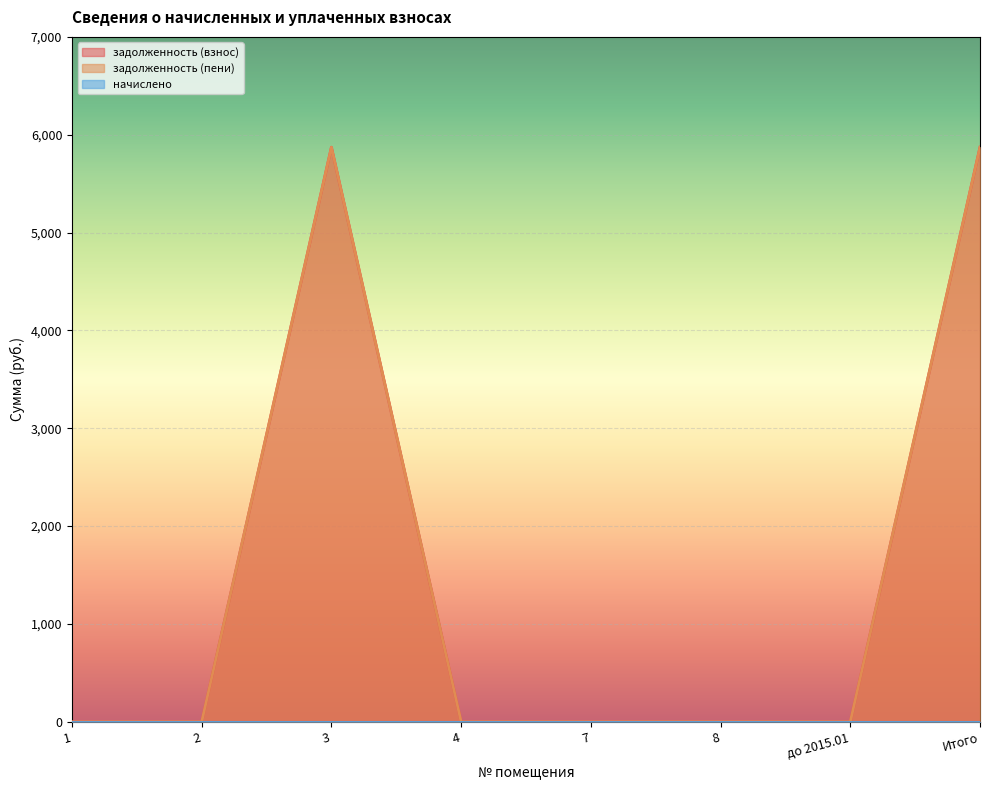

How many values in the задолженность (пени) series exceed 0?

2